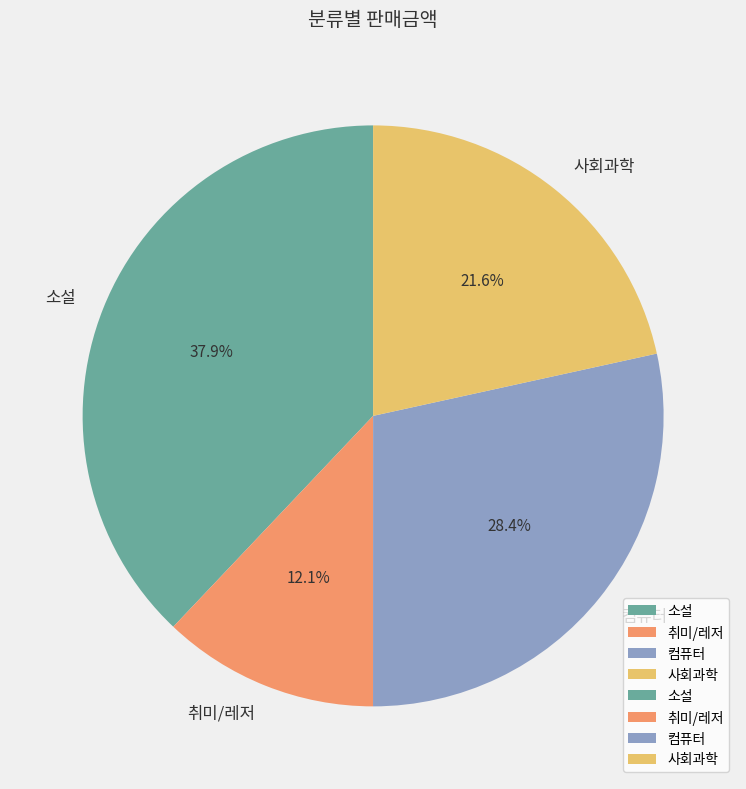

Is the sum of 소설 and 컴퓨터 greater than half?

Yes